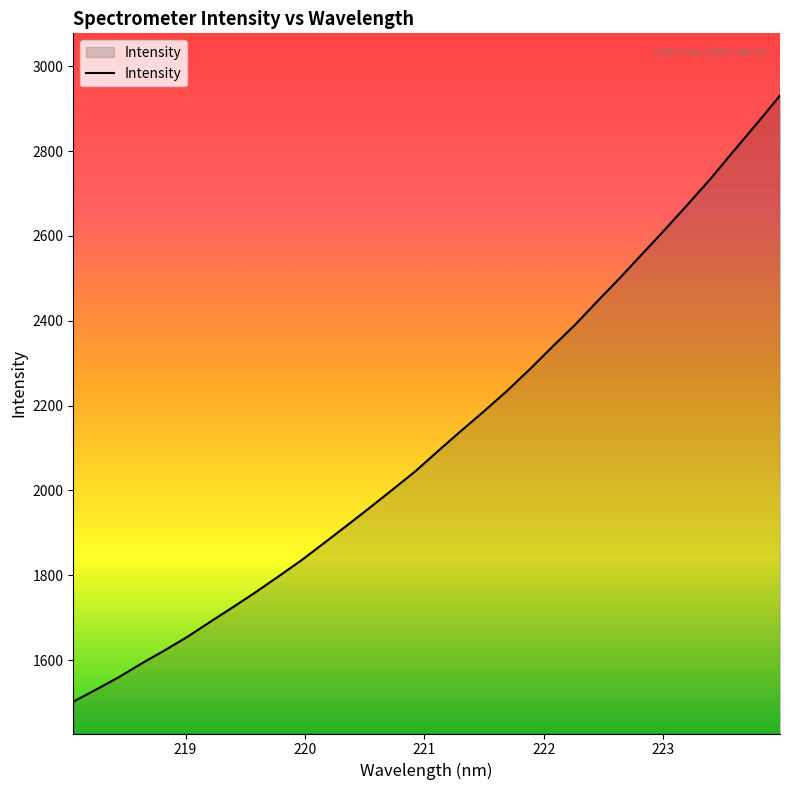

What is the smallest value displayed?

1501.9